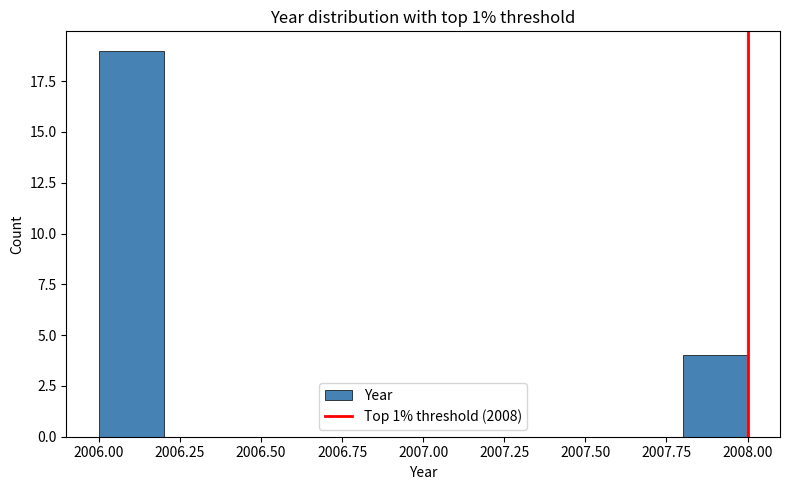

Reading left to right, transcribe this chart: for each bar, give the range it covers on the x-axis and its height. The values are not printed on the chart, so give them approximately, as read against the axis.

2006.0 to 2006.2: 19
2006.2 to 2006.4: 0
2006.4 to 2006.6: 0
2006.6 to 2006.8: 0
2006.8 to 2007.0: 0
2007.0 to 2007.2: 0
2007.2 to 2007.4: 0
2007.4 to 2007.6: 0
2007.6 to 2007.8: 0
2007.8 to 2008.0: 4